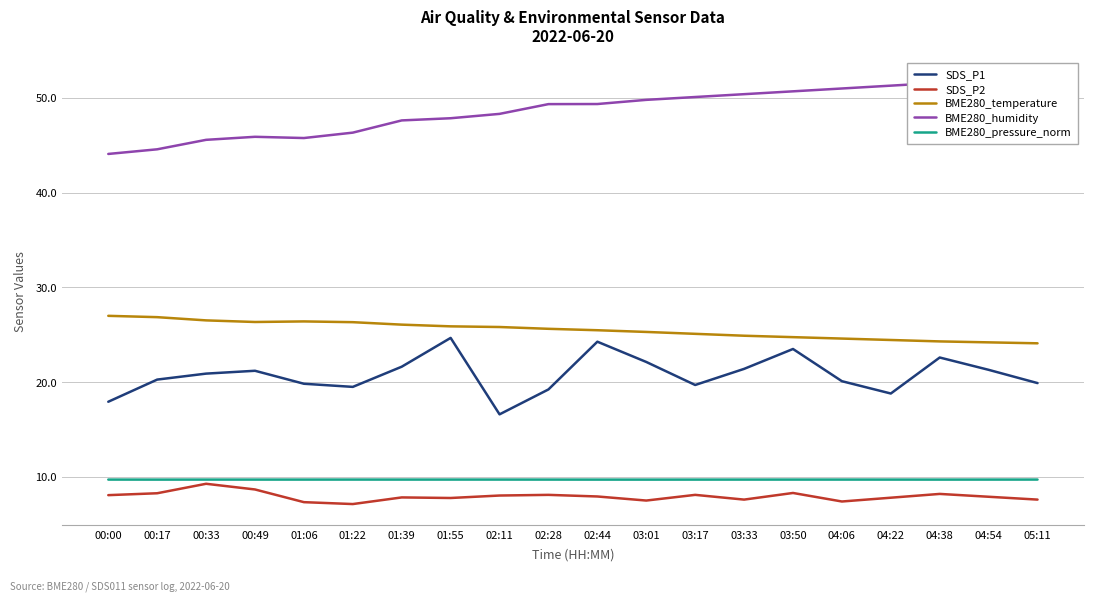

At which label is SDS_P2 closest to 8?

02:11